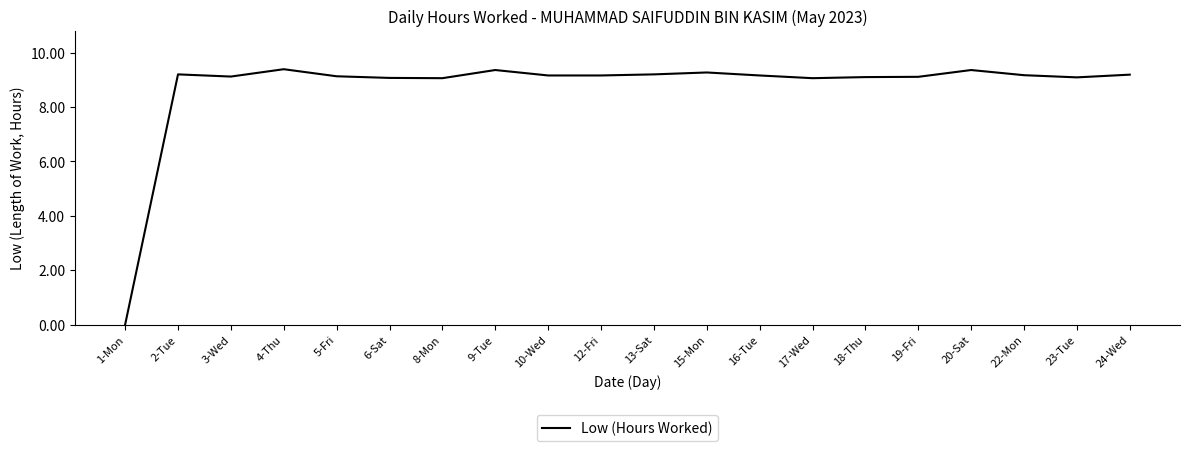

True or false: the data shows 9.1 at 17-Wed.

True